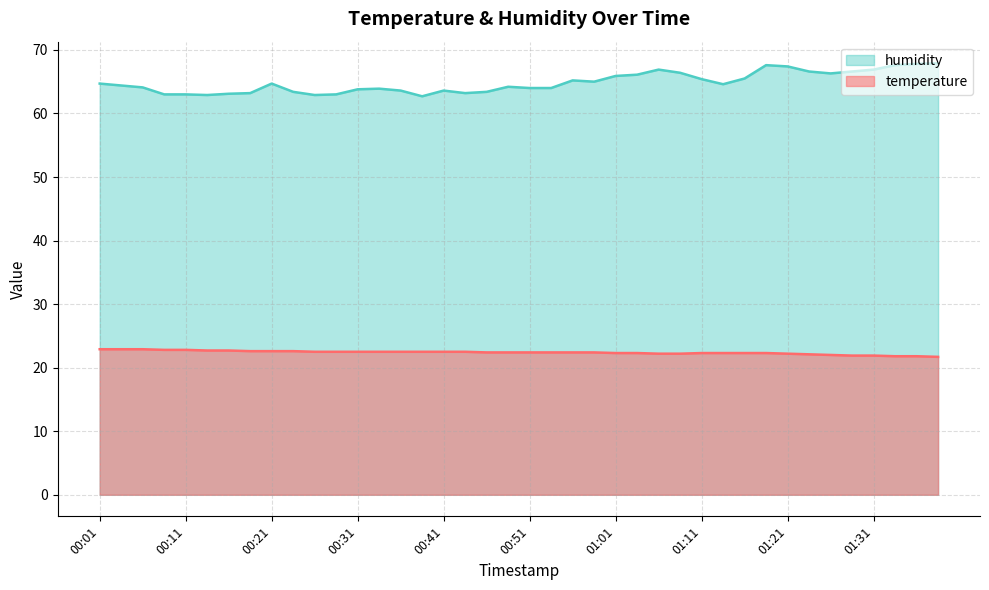

True or false: humidity and temperature intersect in this chart.

False